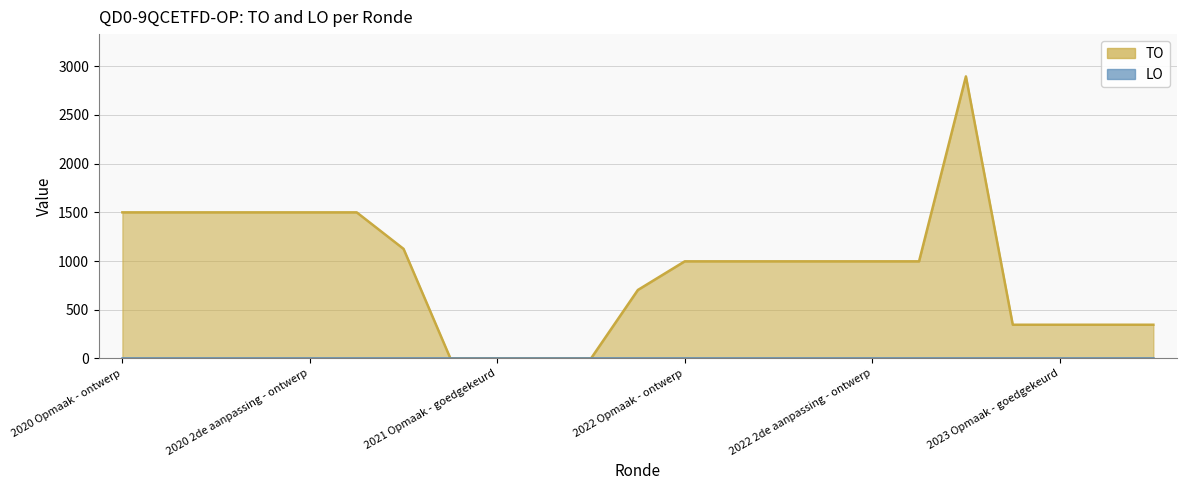

What is the label of the 19th point from the right?

2020 2de aanpassing - ontwerp